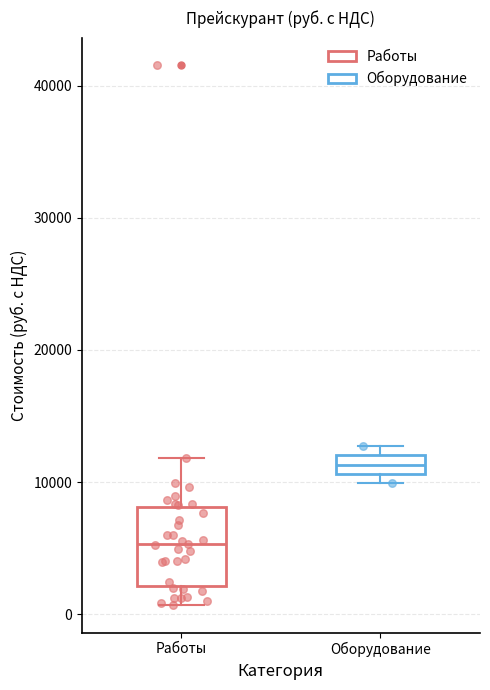

Which box is the tallest, from its lower edge to its upper edge?

Работы